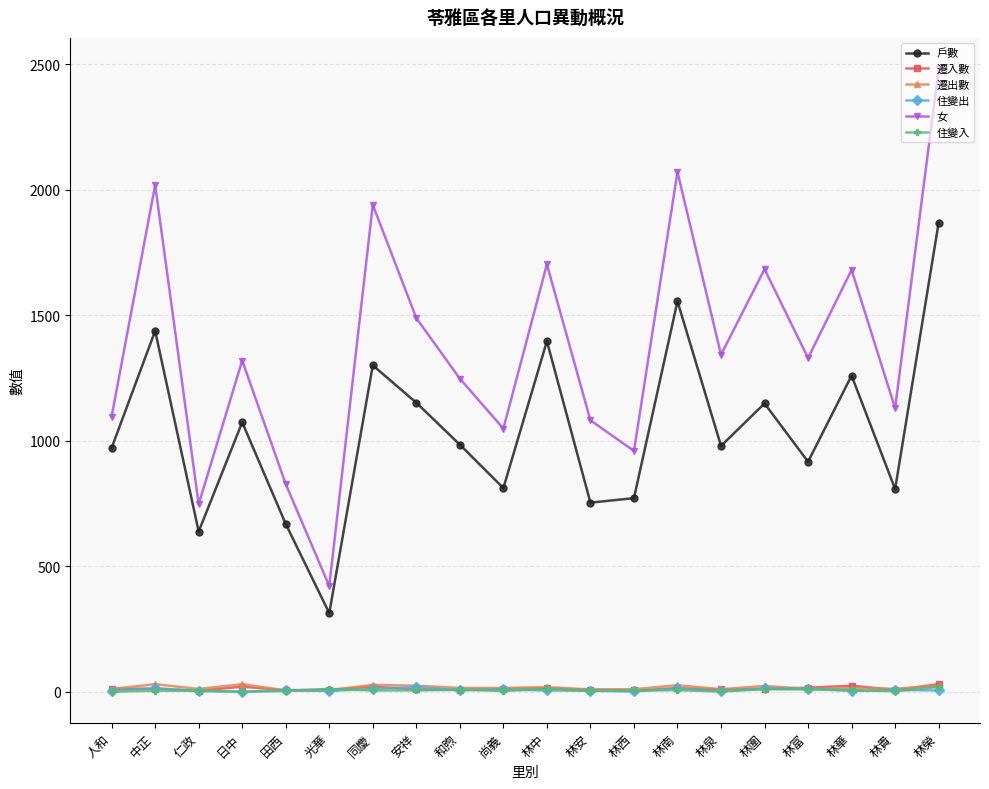

True or false: 住變入 and 女 intersect in this chart.

False